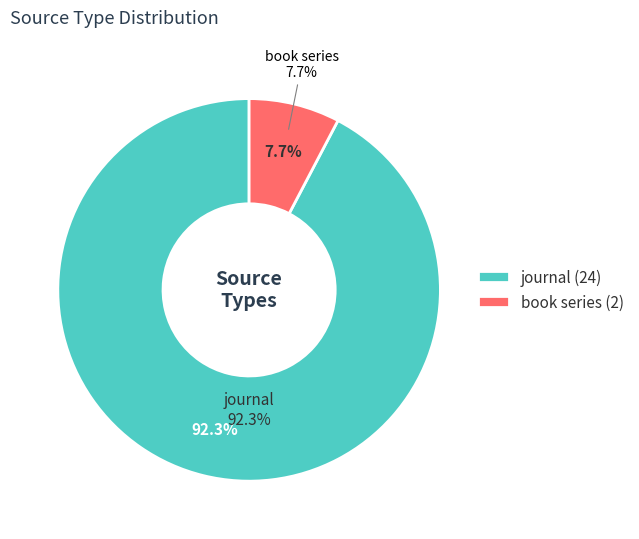

Combined, do journal and book series account for over 50%?

Yes